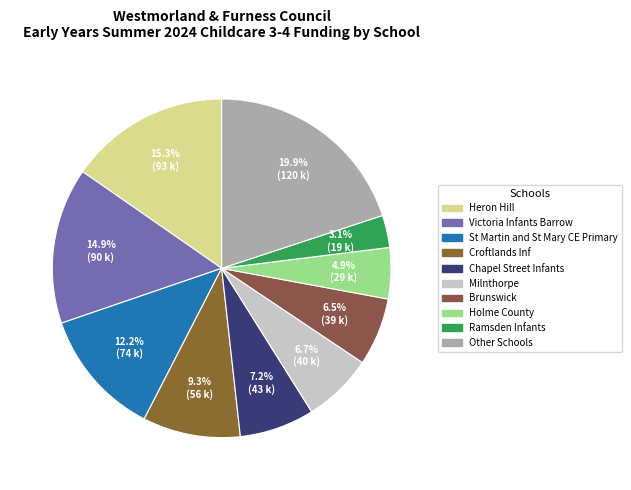

How many segments does this pie chart have?

10